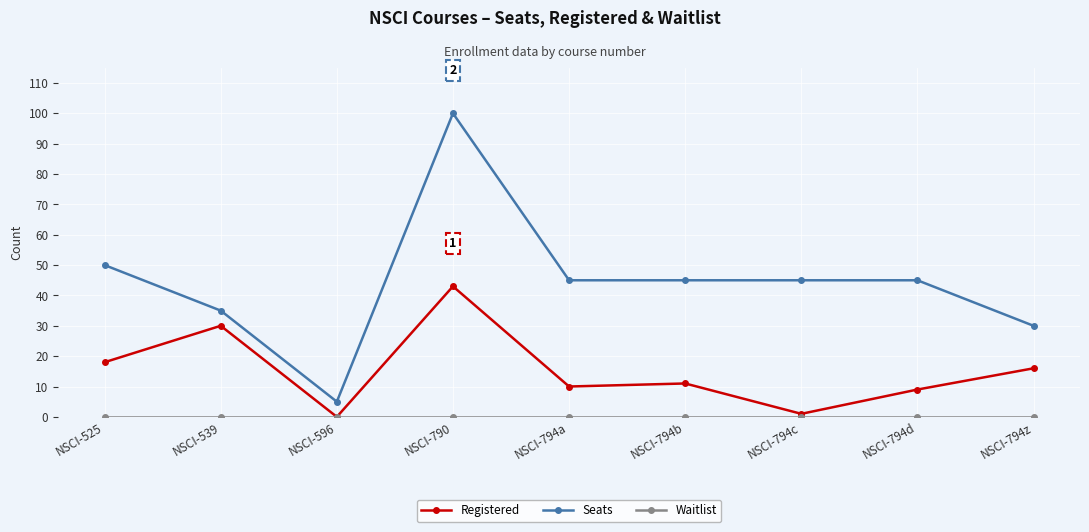

Is the value of Registered at NSCI-539 greater than the value of Seats at NSCI-525?

No